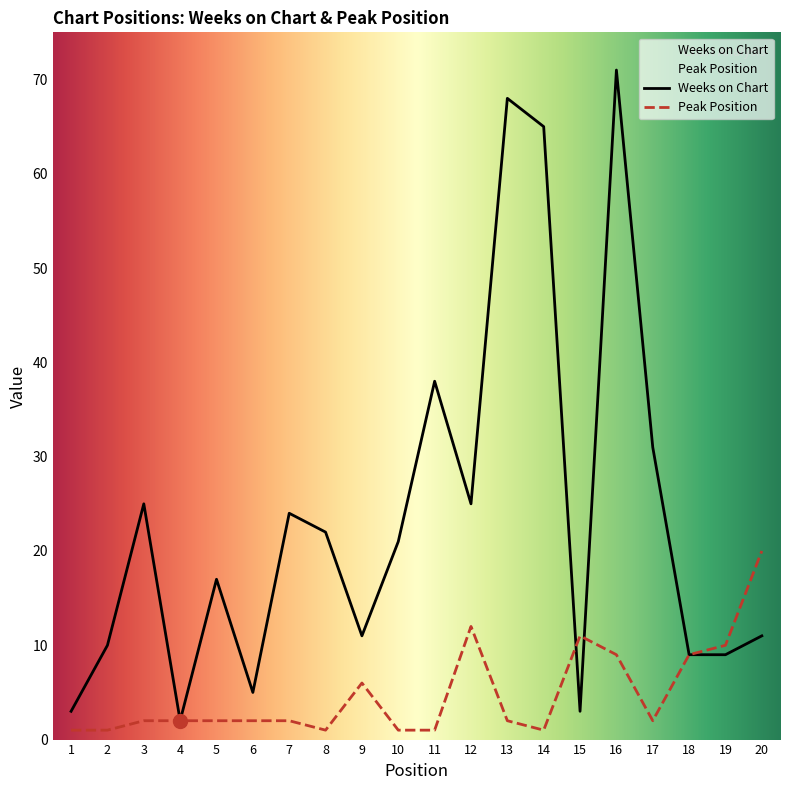

True or false: Weeks on Chart has more than 0 points higher than both neighbors.

True